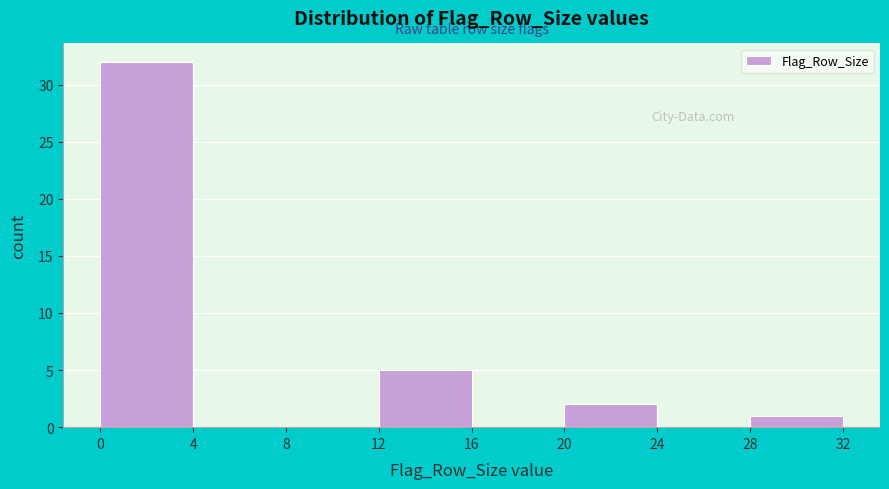

Reading left to right, list every bar in this chart as the range it spans on the x-axis followed by its height. The values are not printed on the chart, so give them approximately, as read against the axis.

0 to 4: 32
4 to 8: 0
8 to 12: 0
12 to 16: 5
16 to 20: 0
20 to 24: 2
24 to 28: 0
28 to 32: 1